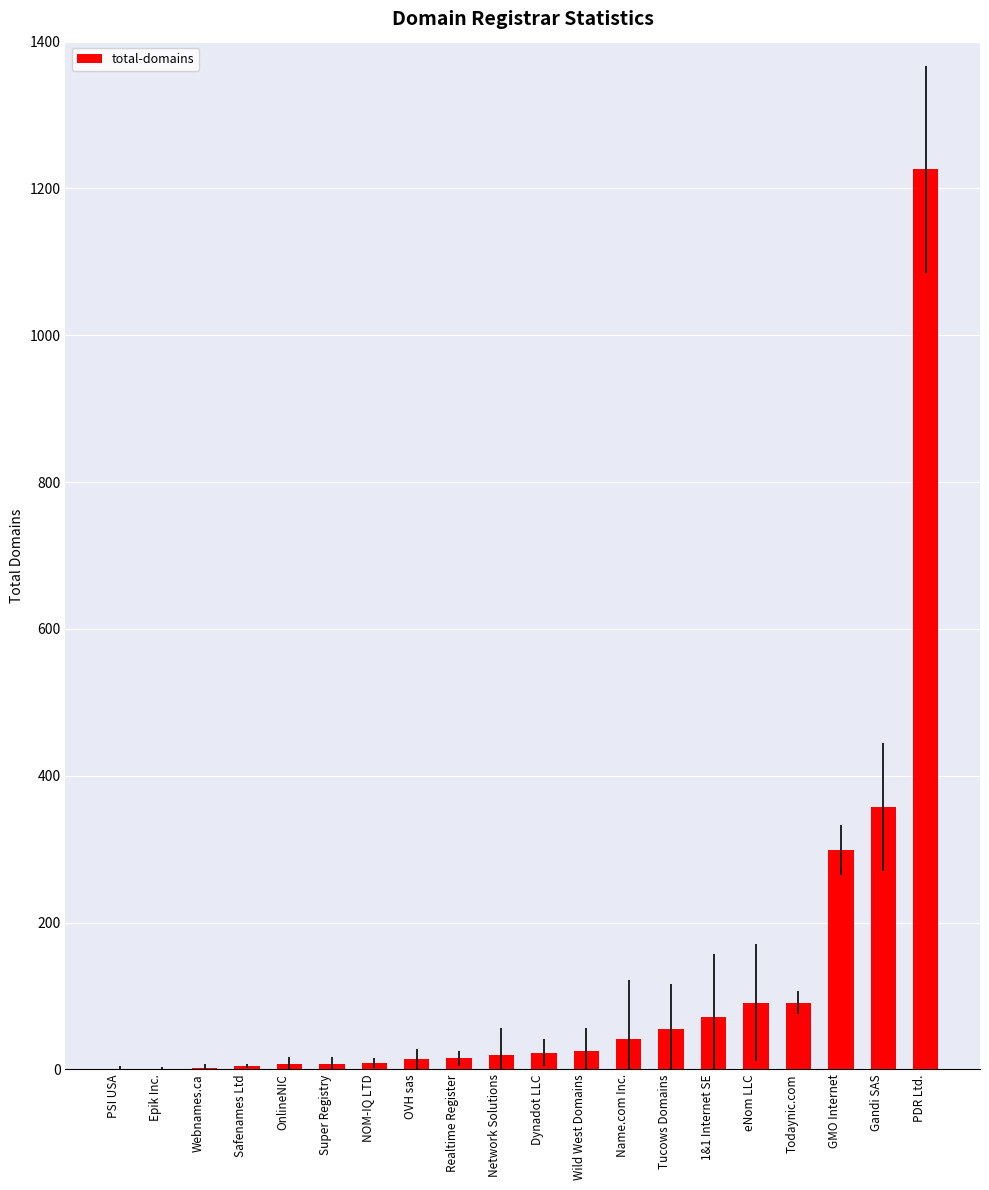

How many data points does each series have?

20